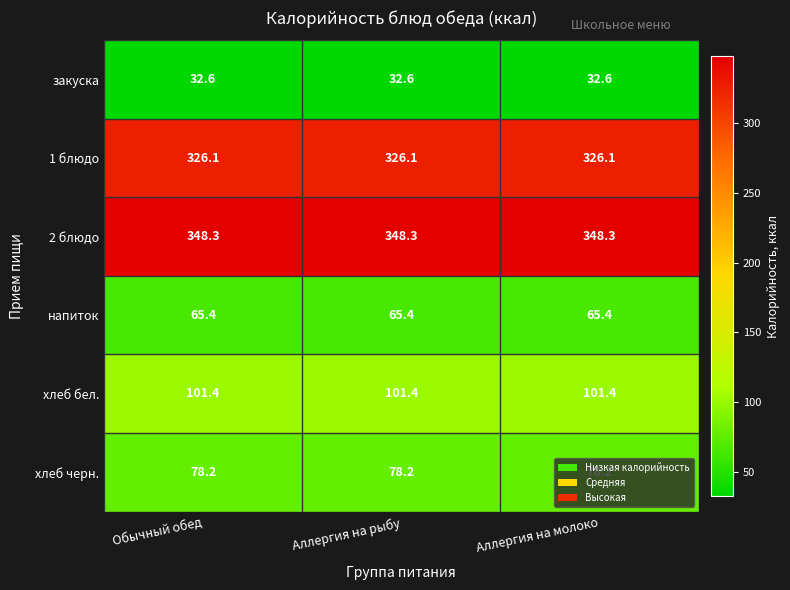

What is the difference between the highest and lowest values at Аллергия на молоко?

315.7